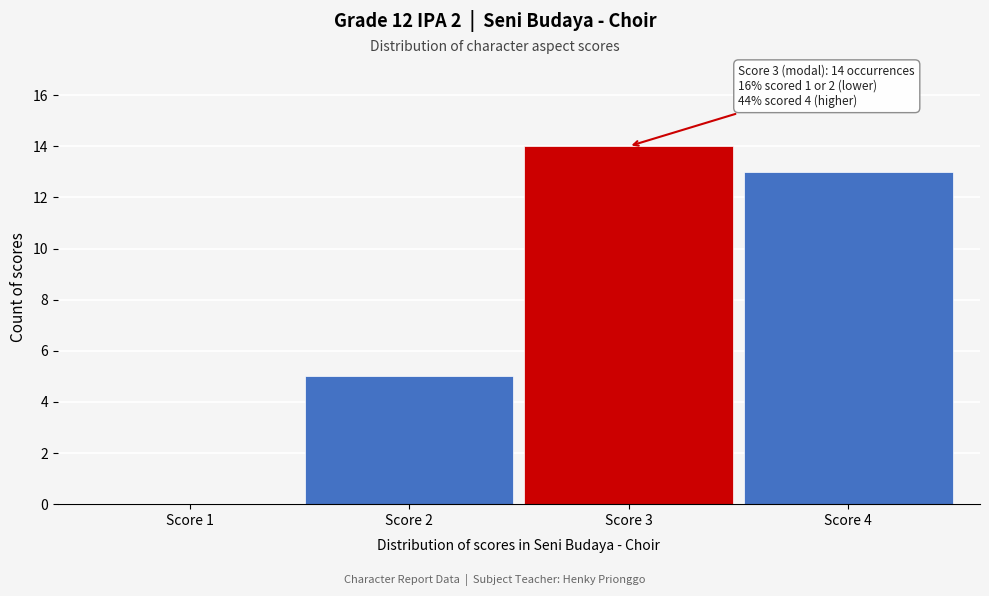

Reading right to left, transcribe all the data shown in this chart.

Score 4=13	Score 3=14	Score 2=5	Score 1=0